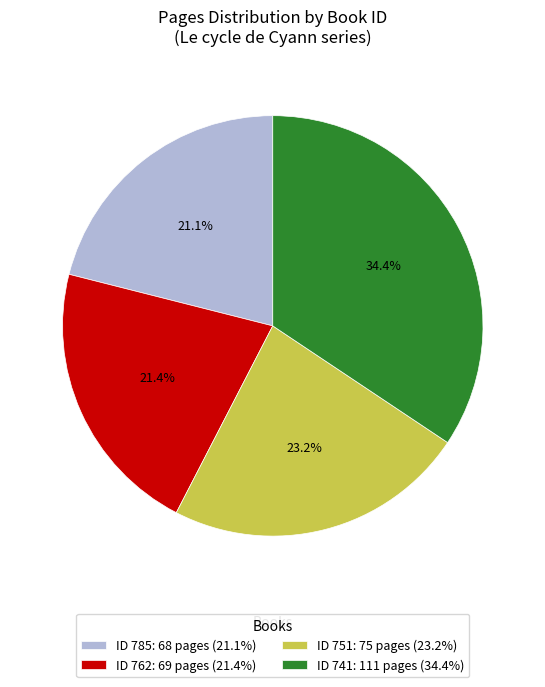

Which has a higher value, ID 741: 111 pages (34.4%) or ID 785: 68 pages (21.1%)?

ID 741: 111 pages (34.4%)